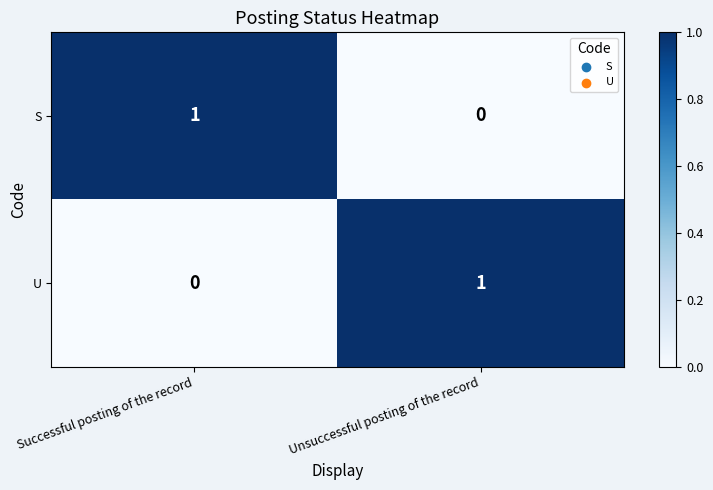

Which category has the lowest value in the S series?

Unsuccessful posting of the record